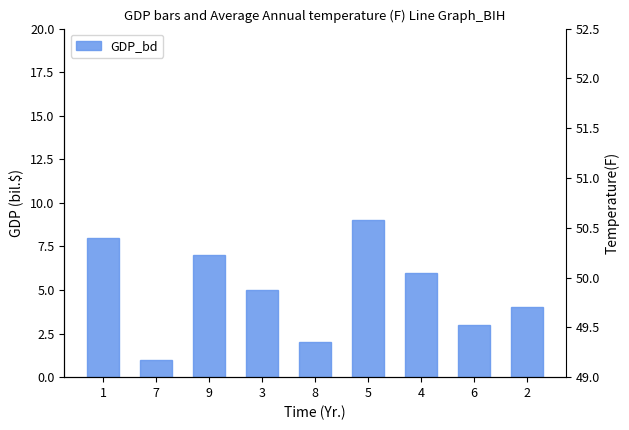

Which series has the largest total across all categories?

GDP_bd